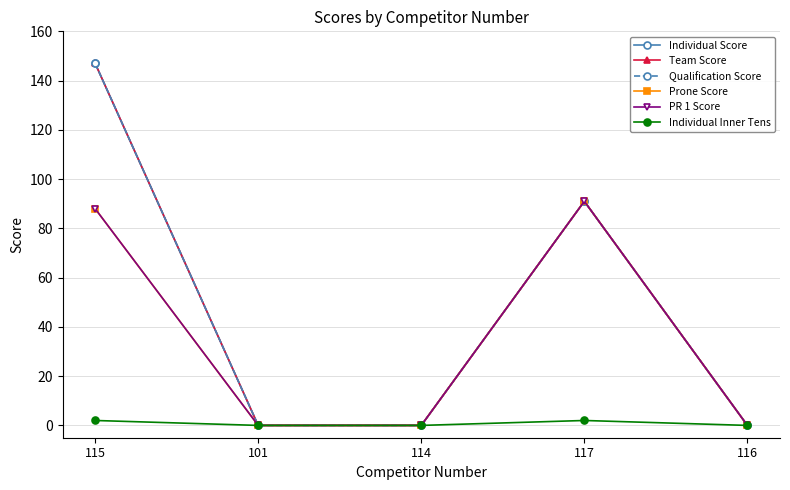

The value of PR 1 Score at 116 is 0. True or false?

True